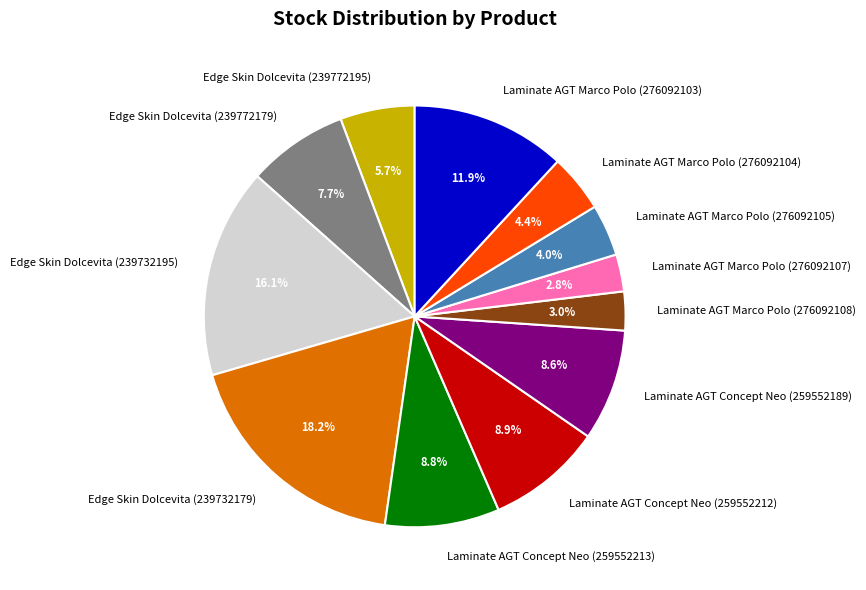

Which category has the biggest portion of the pie?

Edge Skin Dolcevita (239732179)